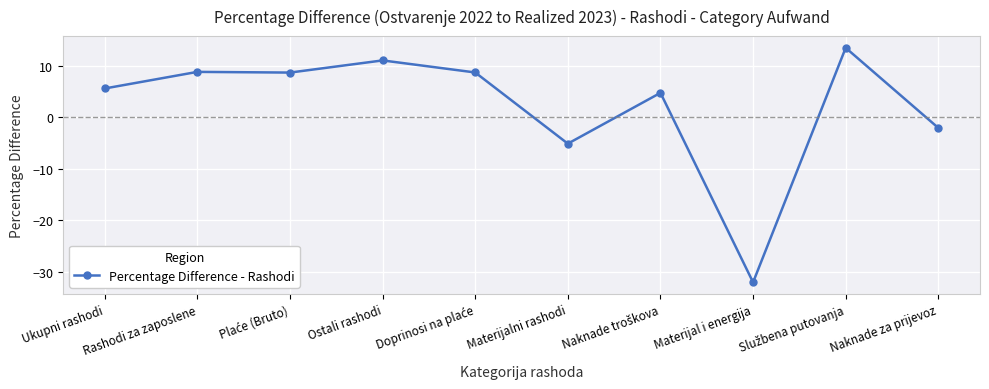

What is the average value?

2.2